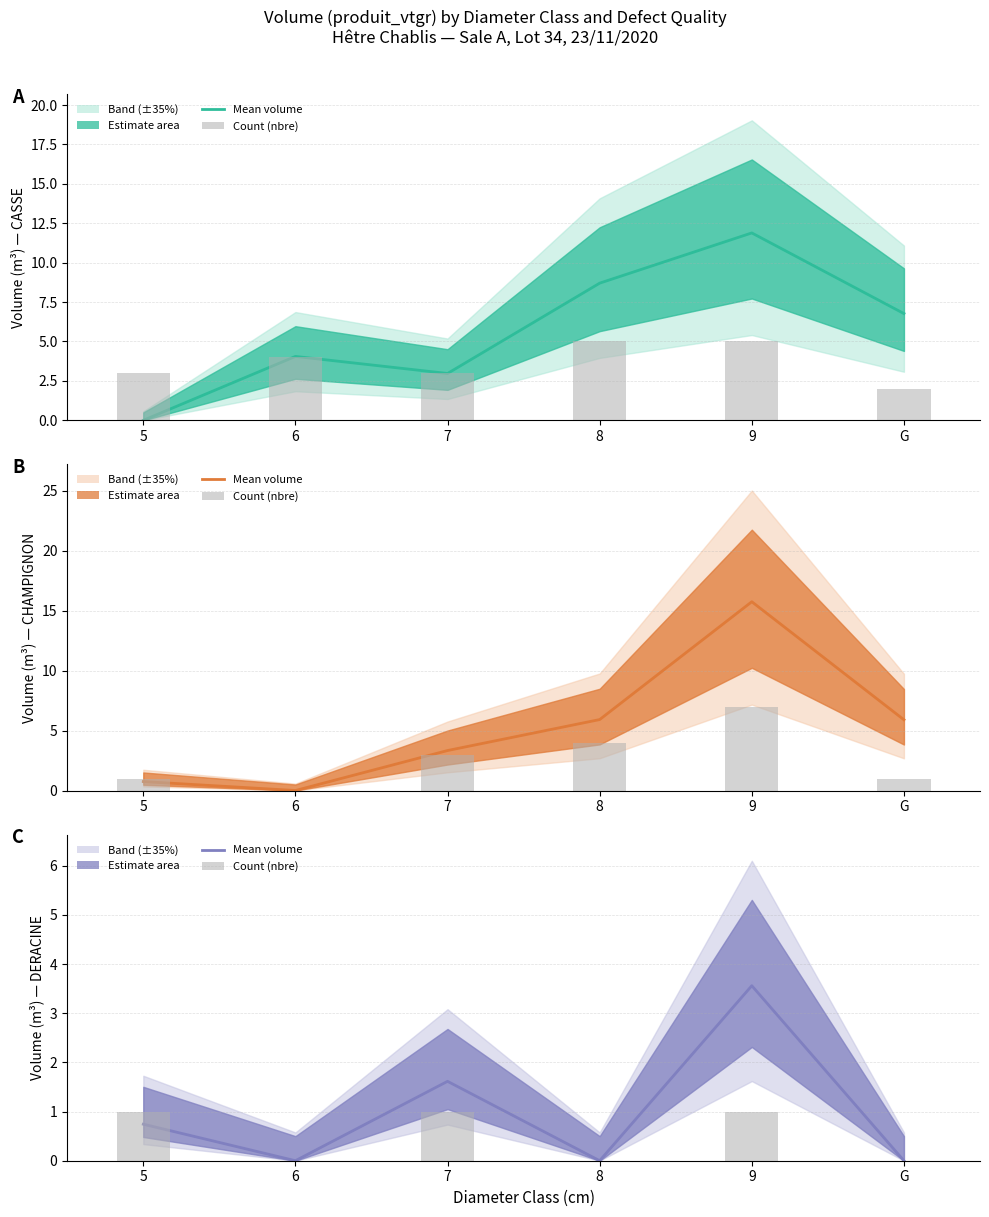

Are the bars grouped side by side (vs. stacked)?

Yes